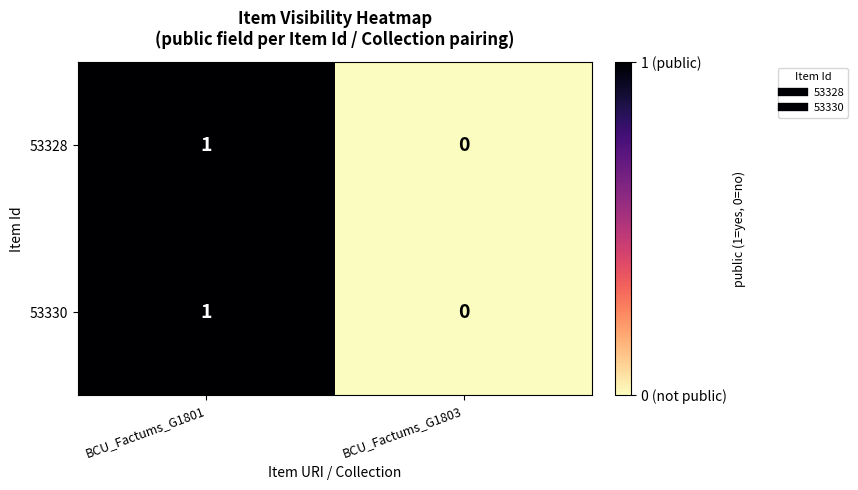

What is the total value across all series at BCU_Factums_G1801?

2